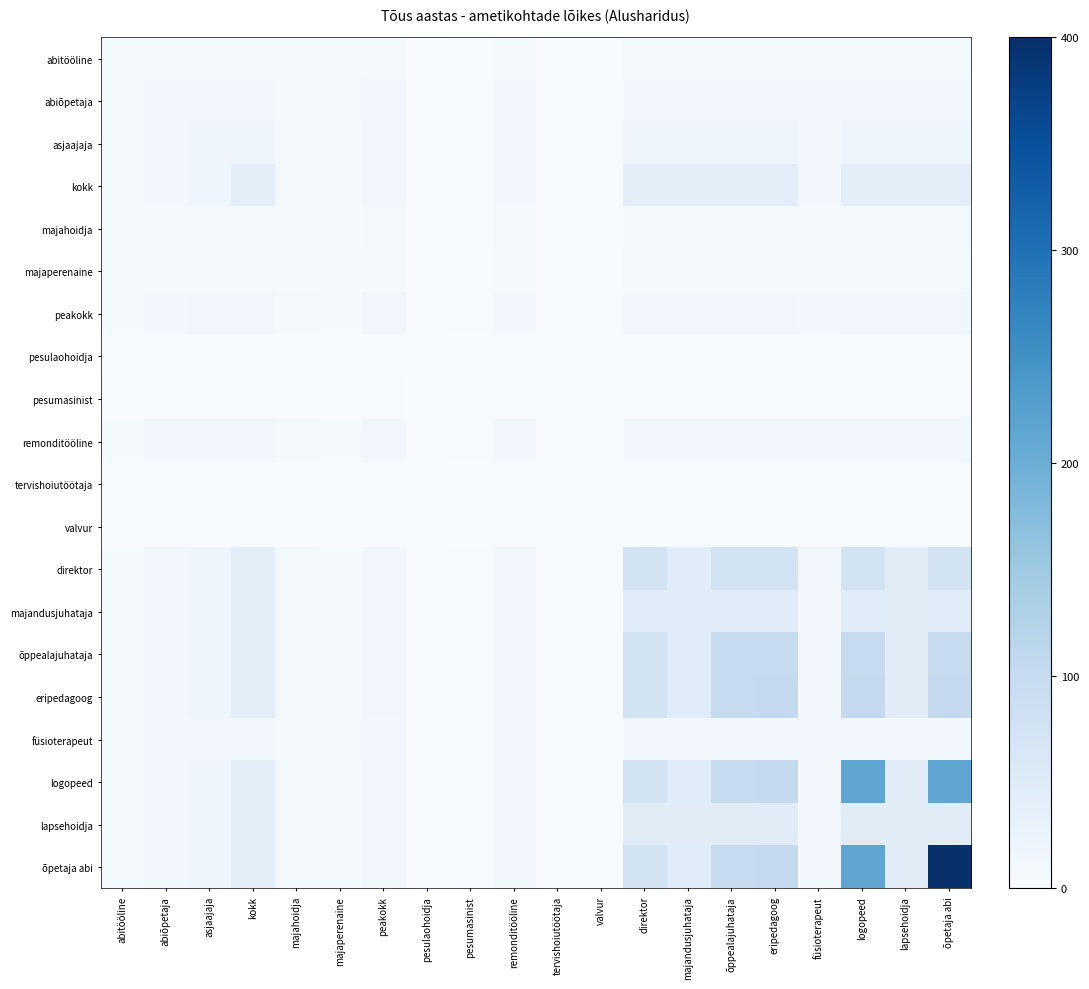

Rank the series at eripedagoog from lowest to highest value.

tervishoiutöötaja, valvur, pesulaohoidja, pesumasinist, abitööline, majaperenaine, majahoidja, füsioterapeut, remonditööline, abiõpetaja, peakokk, asjaajaja, kokk, lapsehoidja, majandusjuhataja, direktor, õppealajuhataja, eripedagoog, logopeed, õpetaja abi